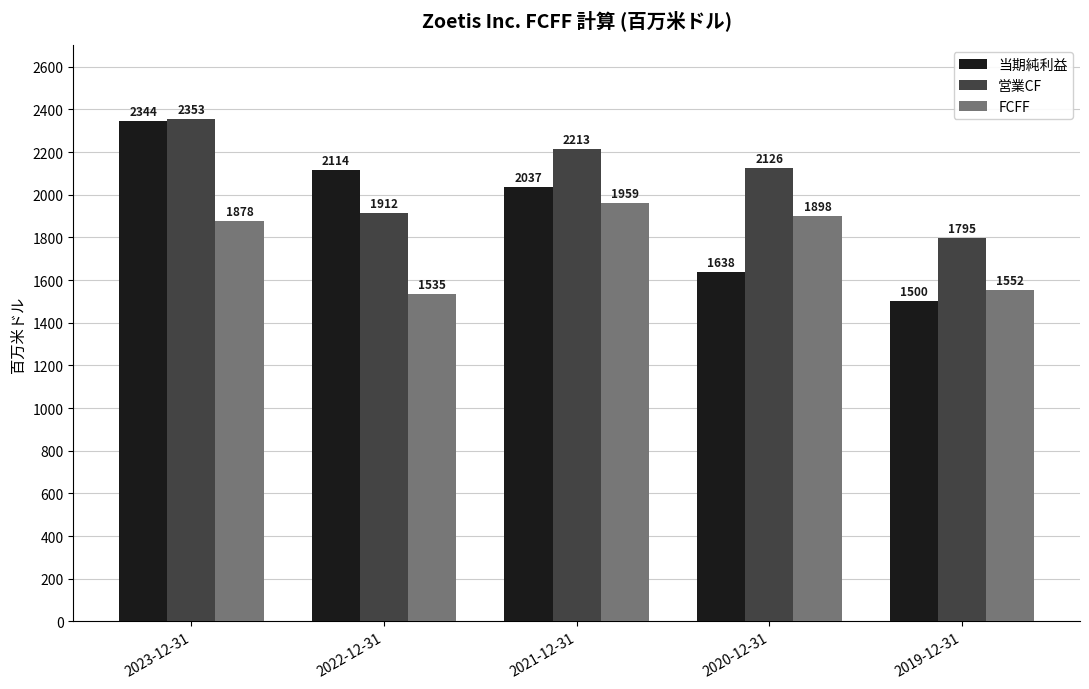

List the series in order of their overall mean, lowest first.

FCFF, 当期純利益, 営業CF